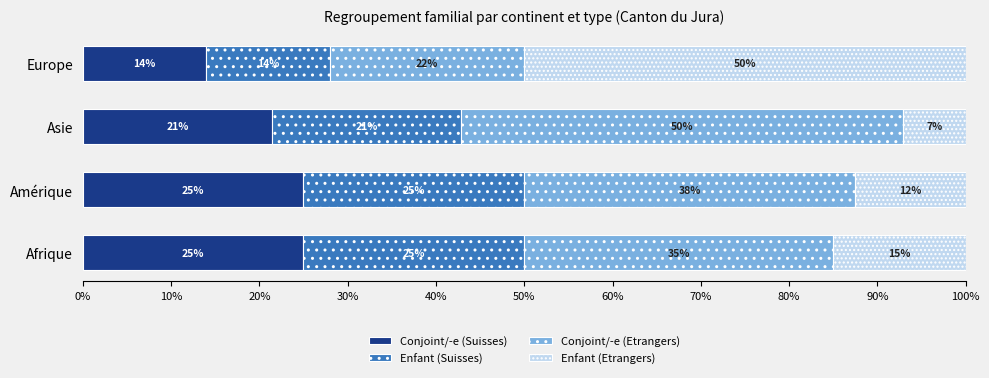

True or false: Conjoint/-e (Suisses) has a value of 9.4 at Europe.

False